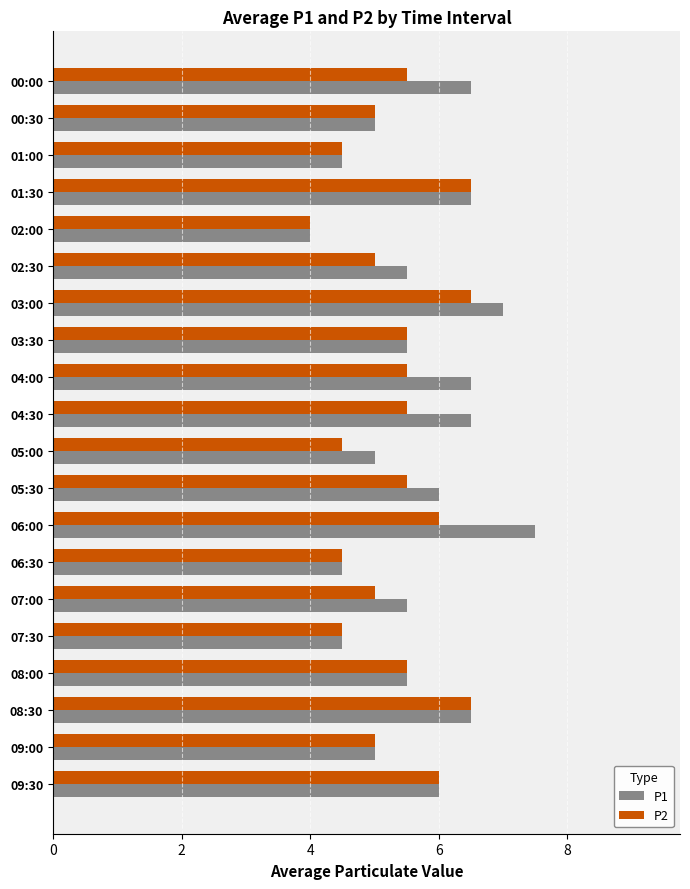

Count the number of data series in this chart.

2